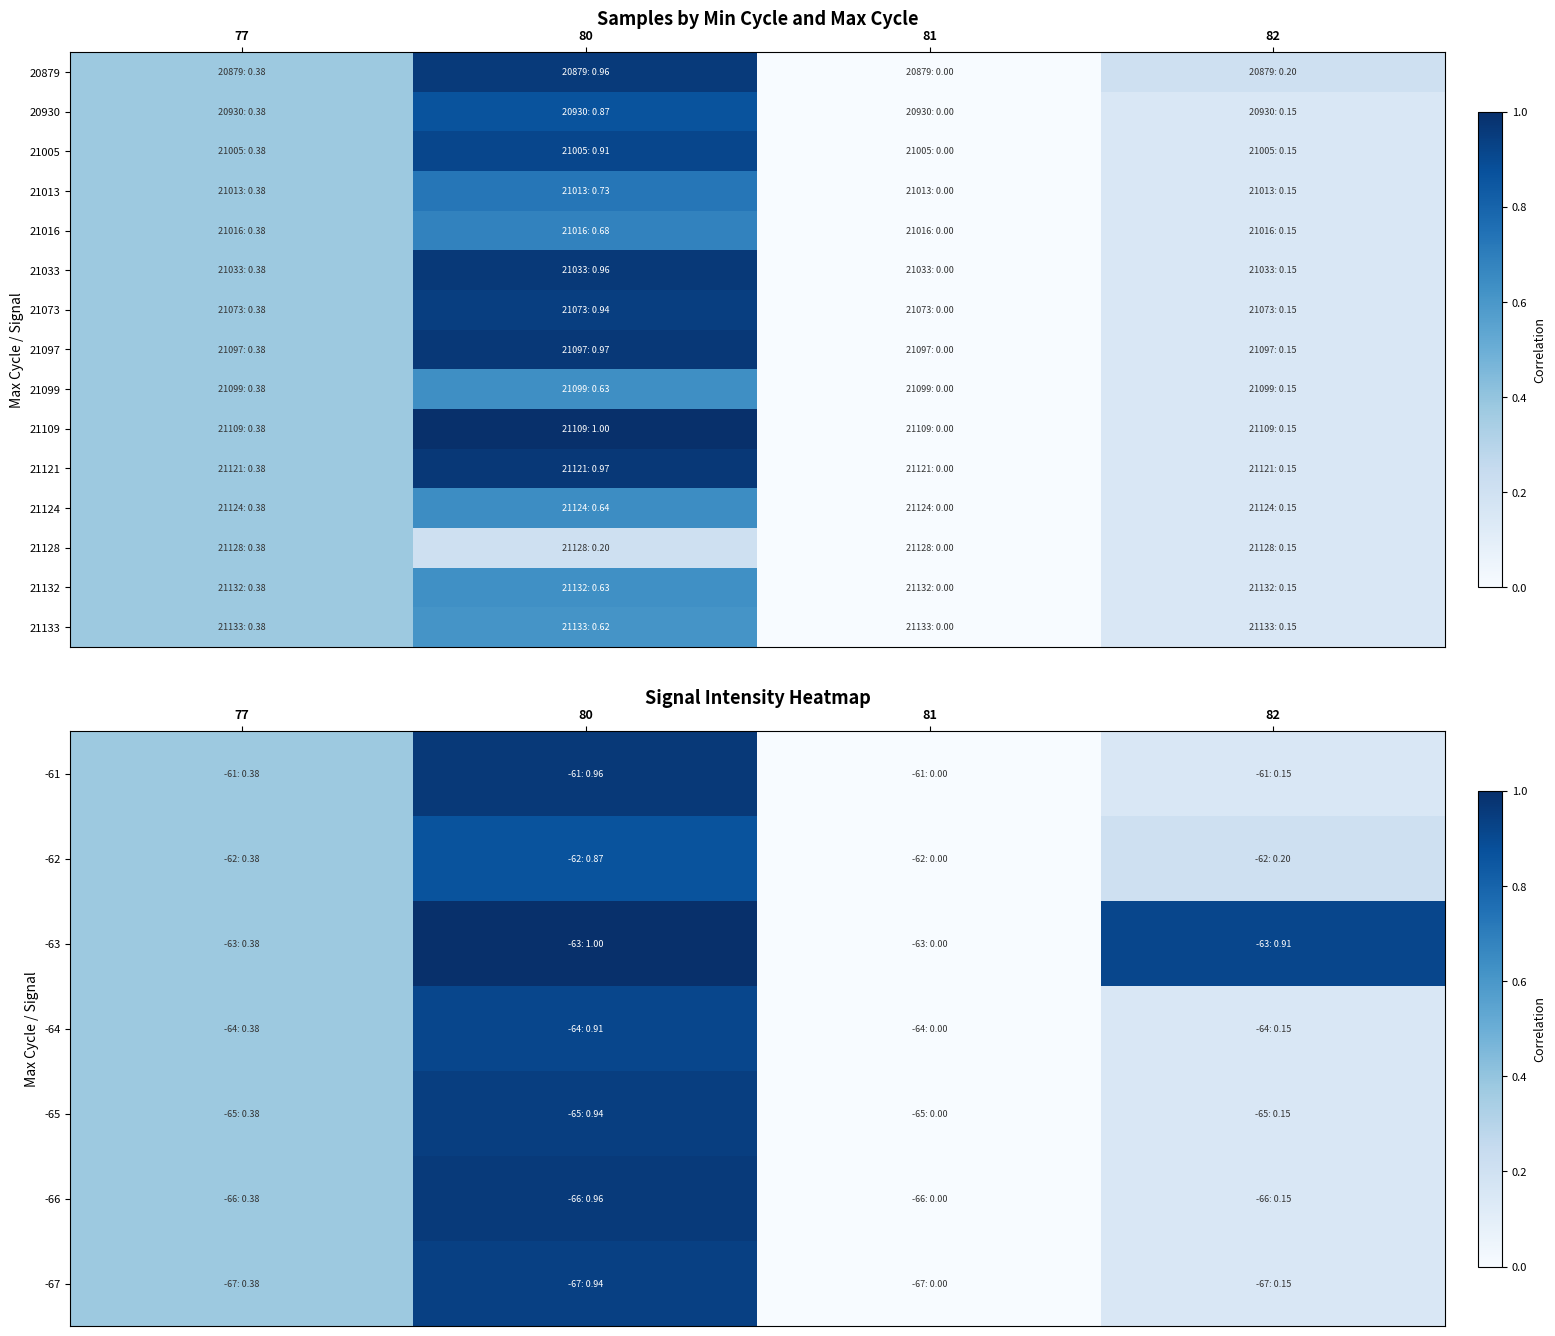

Which has a higher value, 80 or 82?

80